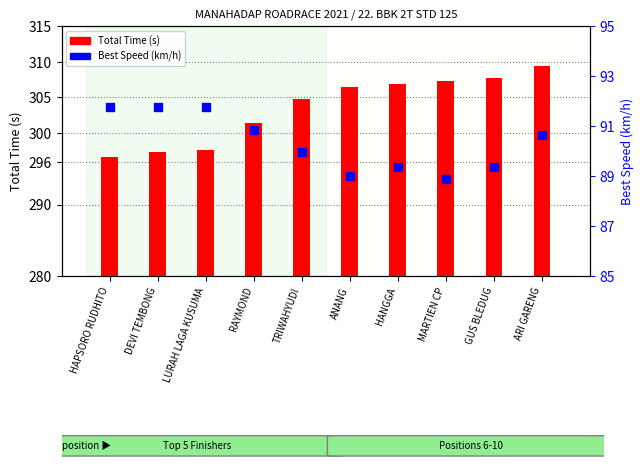

What is the total value across all series at LURAH LAGA KUSUMA?

389.4